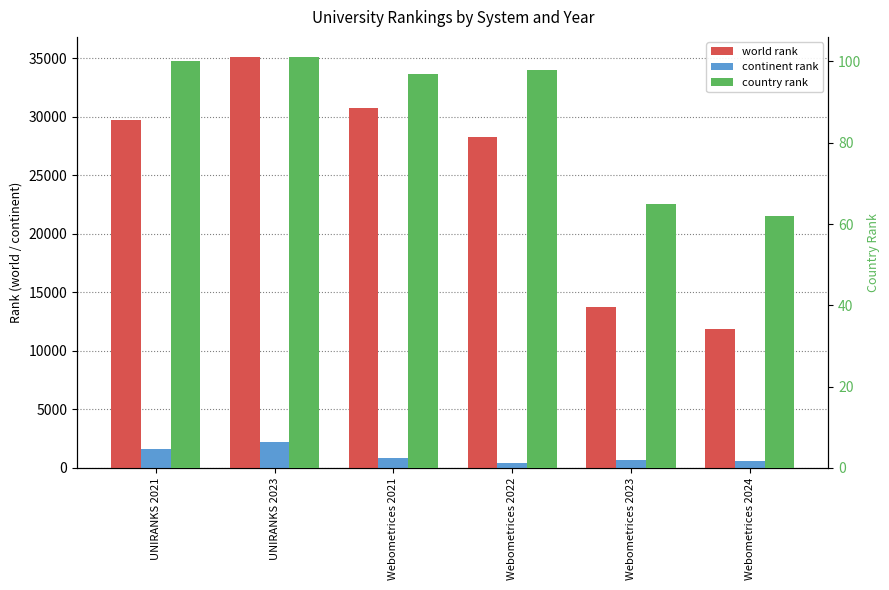

At how many categories does at least one series exceed 13345?

5